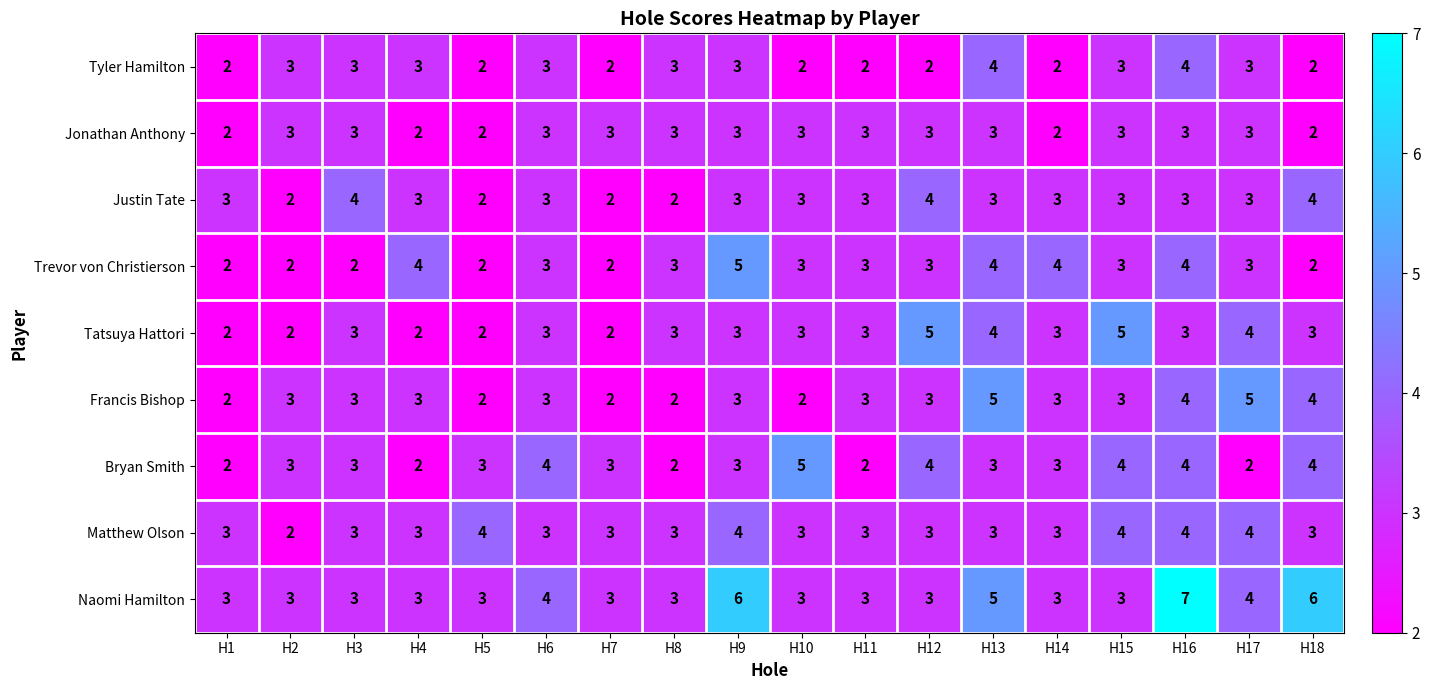

True or false: Bryan Smith has a value of 1 at H2.

False